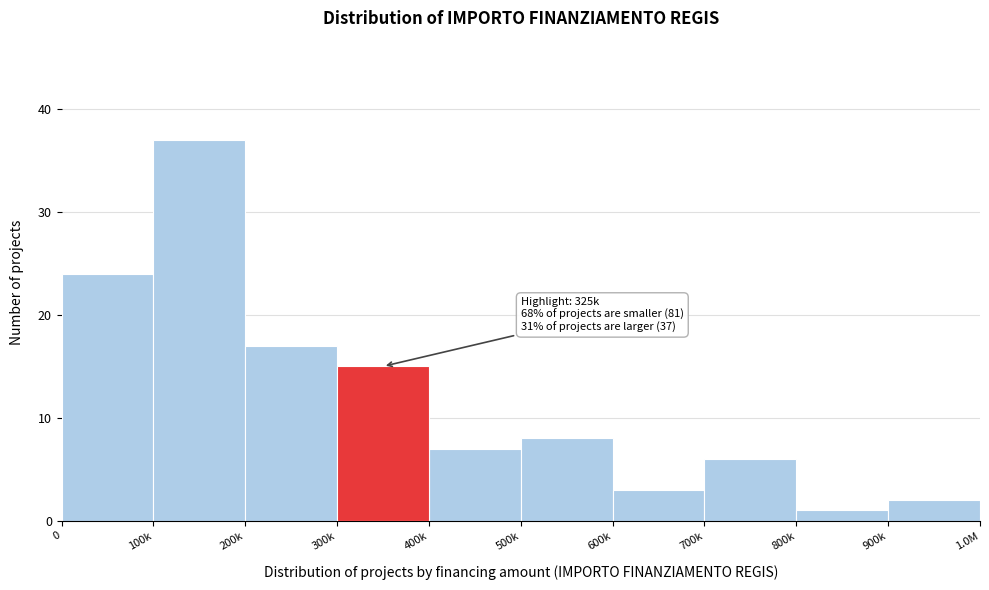

Reading right to left, what are all the values shown in this chart?

900k=2	800k=1	700k=6	600k=3	500k=8	400k=7	300k=15	200k=17	100k=37	0=24